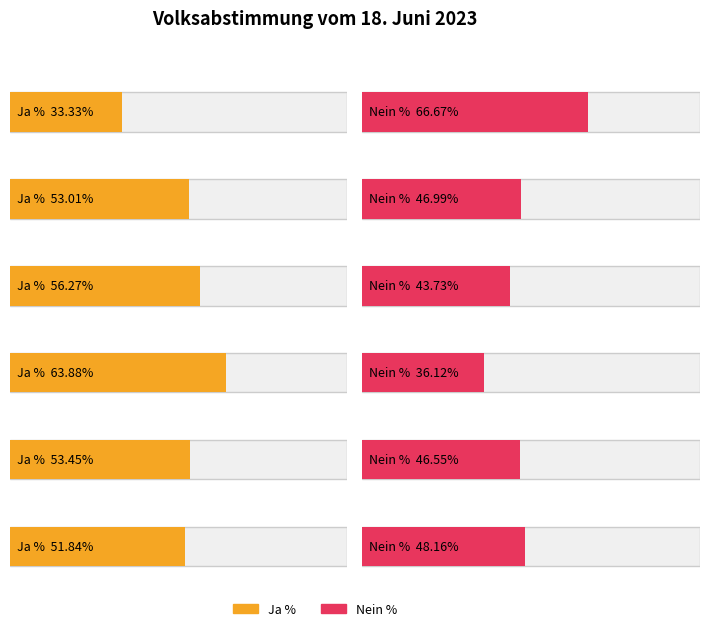

List the labels in order of Ja % value, largest first.

Arbaz, Anniviers, Ardon, Albinen, Ausserberg, Agarn